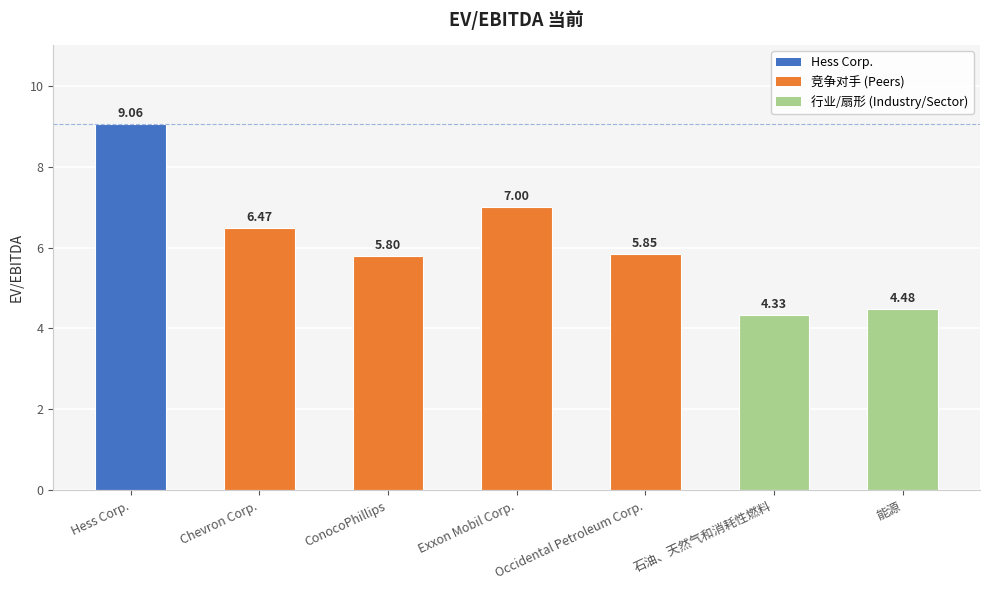

What is the greatest value displayed?

9.1